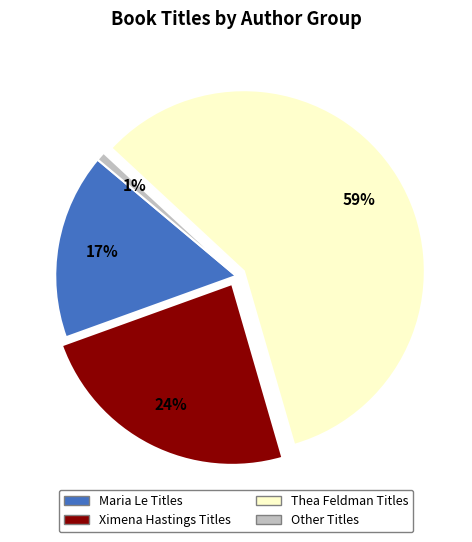

Does any single category account for the majority?

Yes